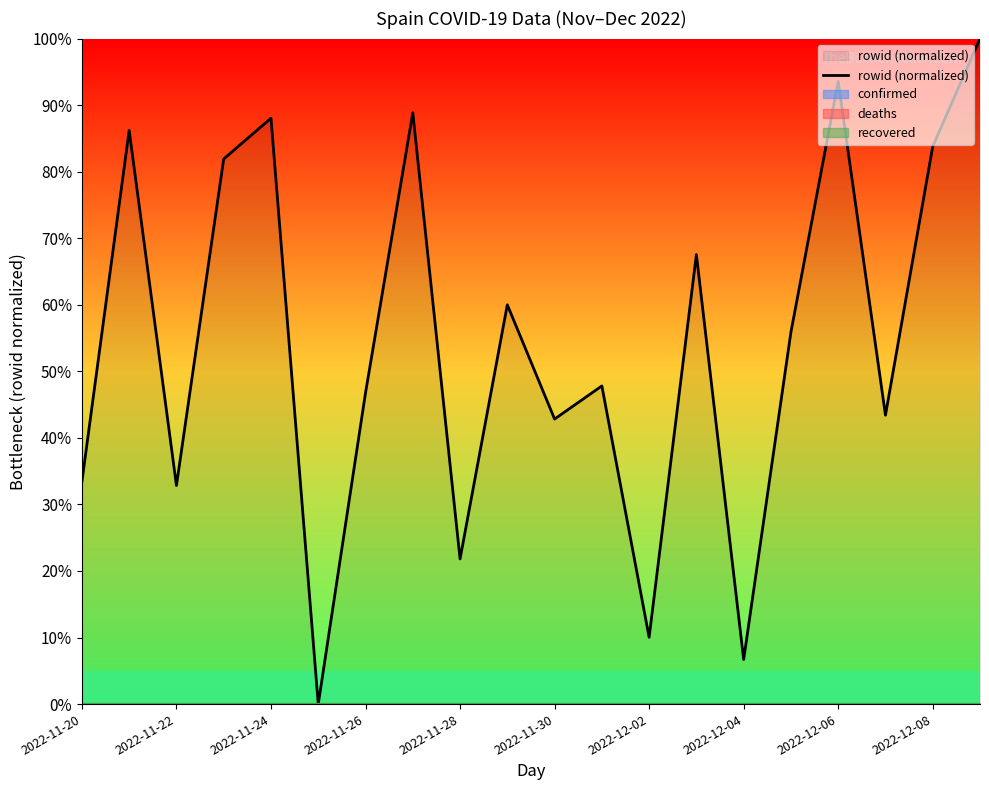

What is the difference between the second highest and minimum values?

93.6